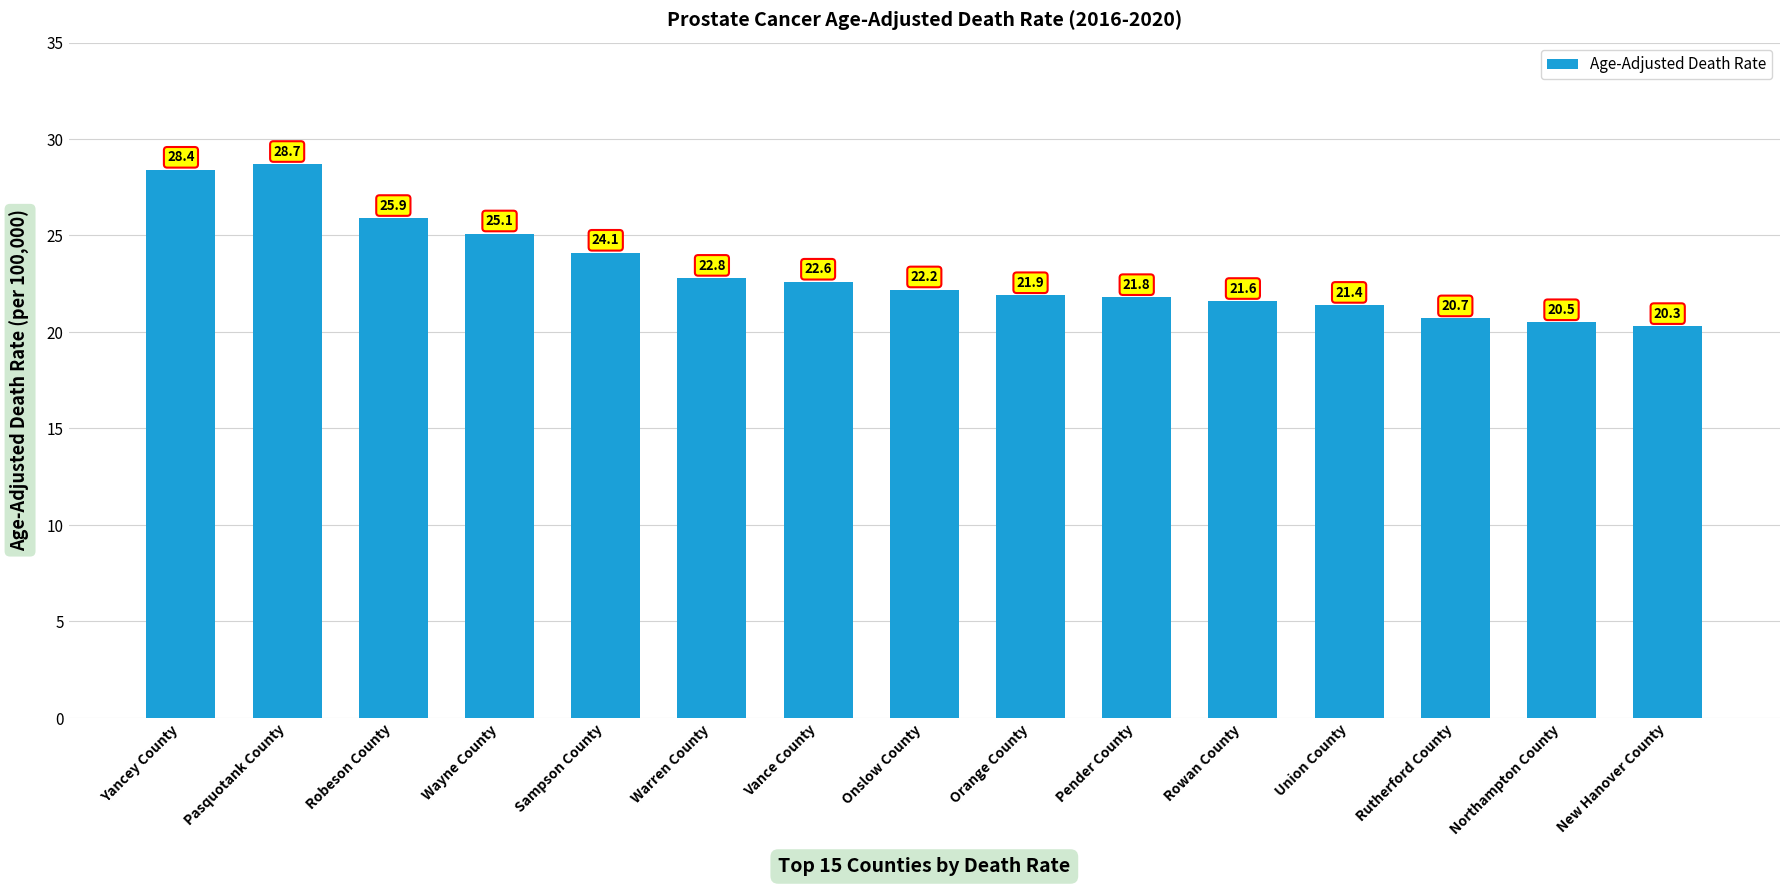

The chart shows a value of 28.3 at Union County. True or false?

False